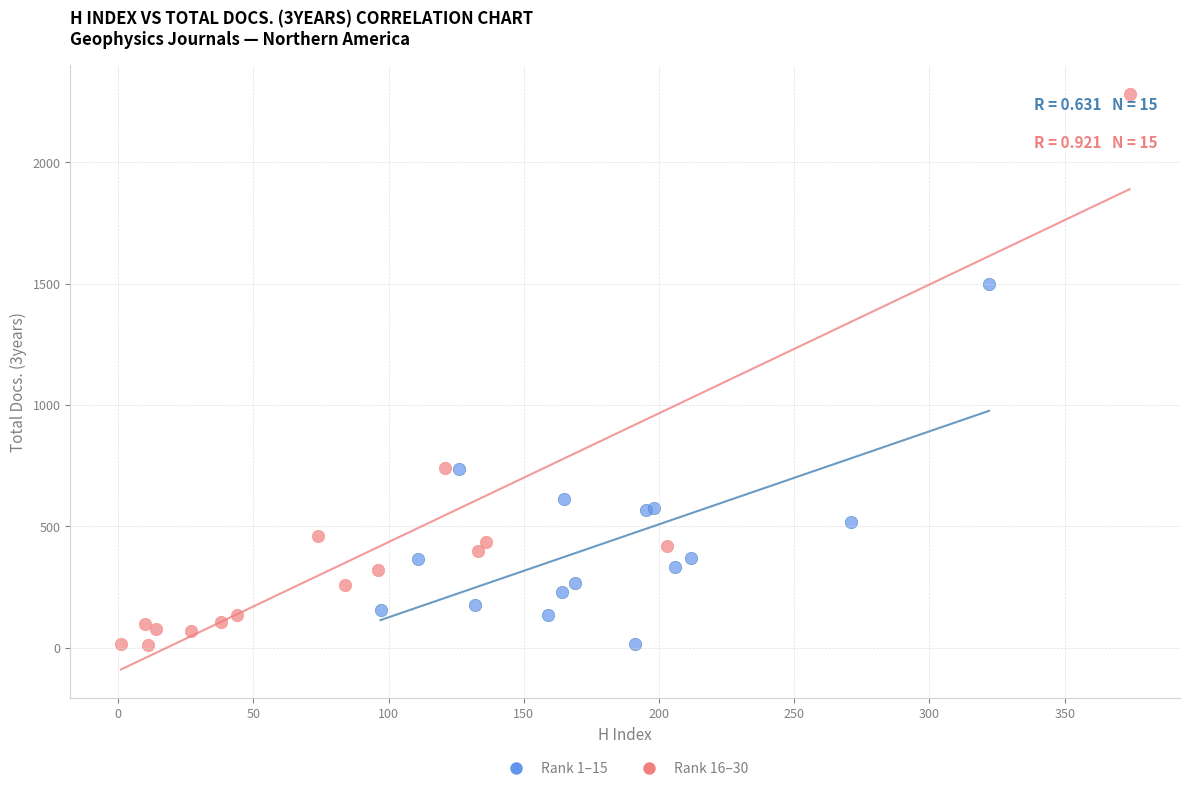

Which series has the widest spread of Y values?

Rank 16–30